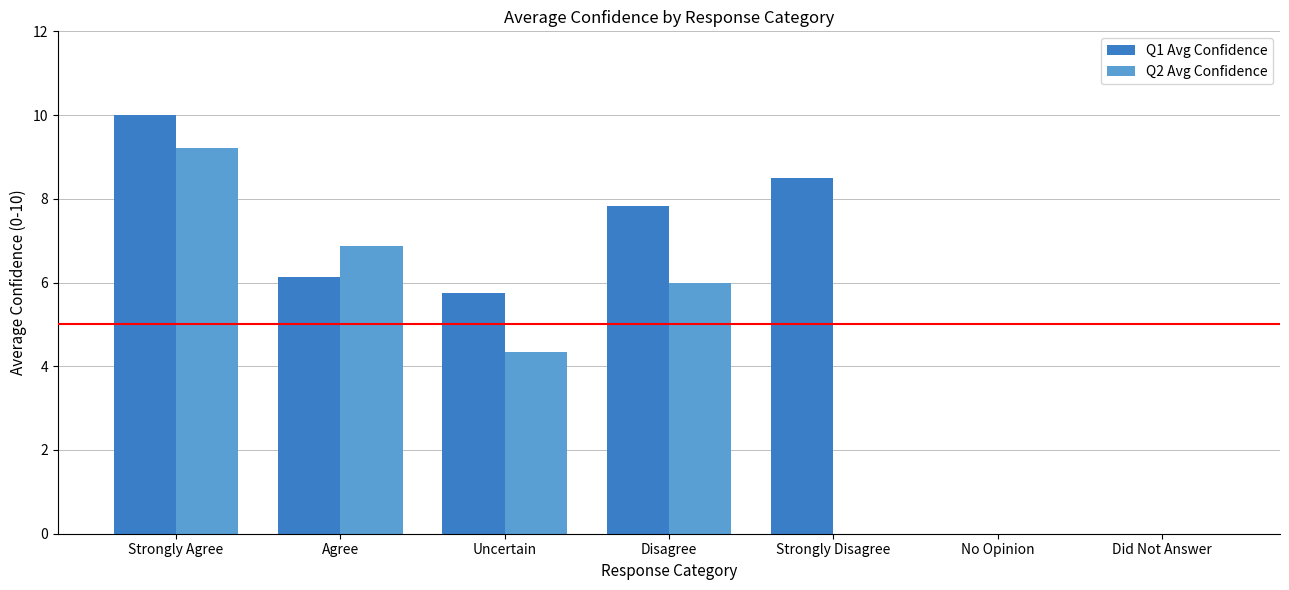

At which category is the sum across all series the highest?

Strongly Agree